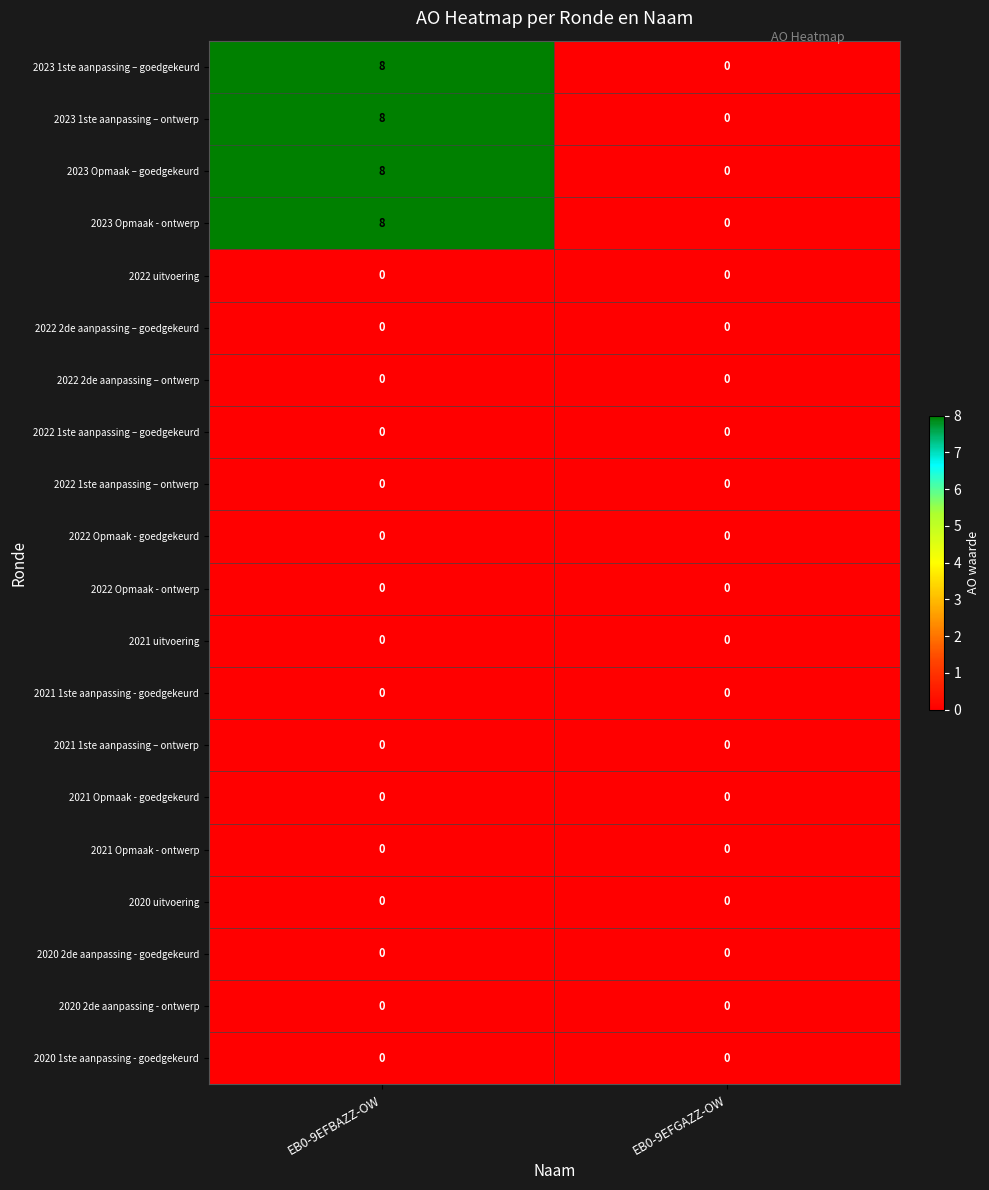

What is the greatest value displayed?

8